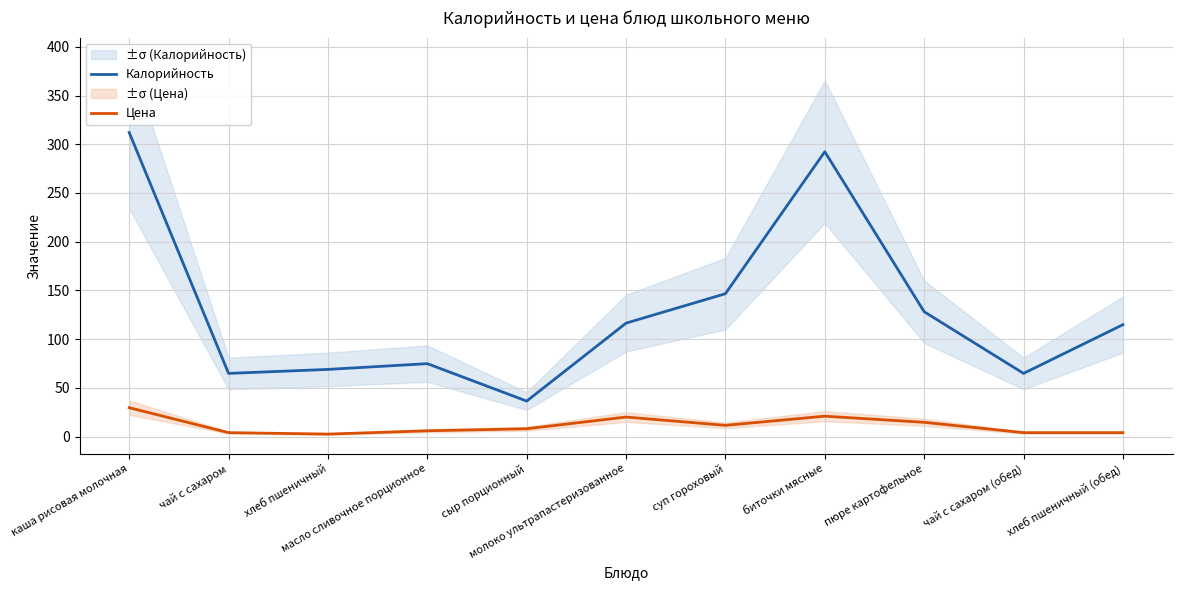

What is the label of the 8th point from the right?

масло сливочное порционное